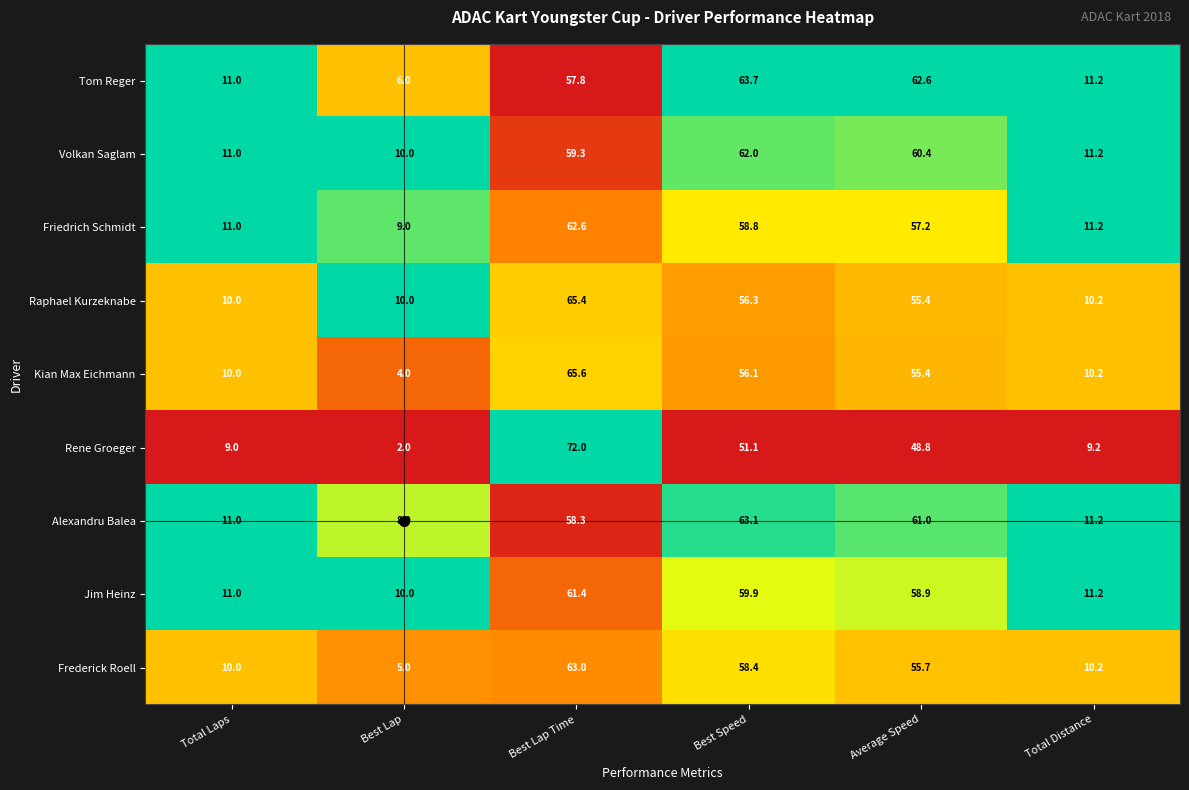

Which series has the largest range (max minus min)?

Rene Groeger